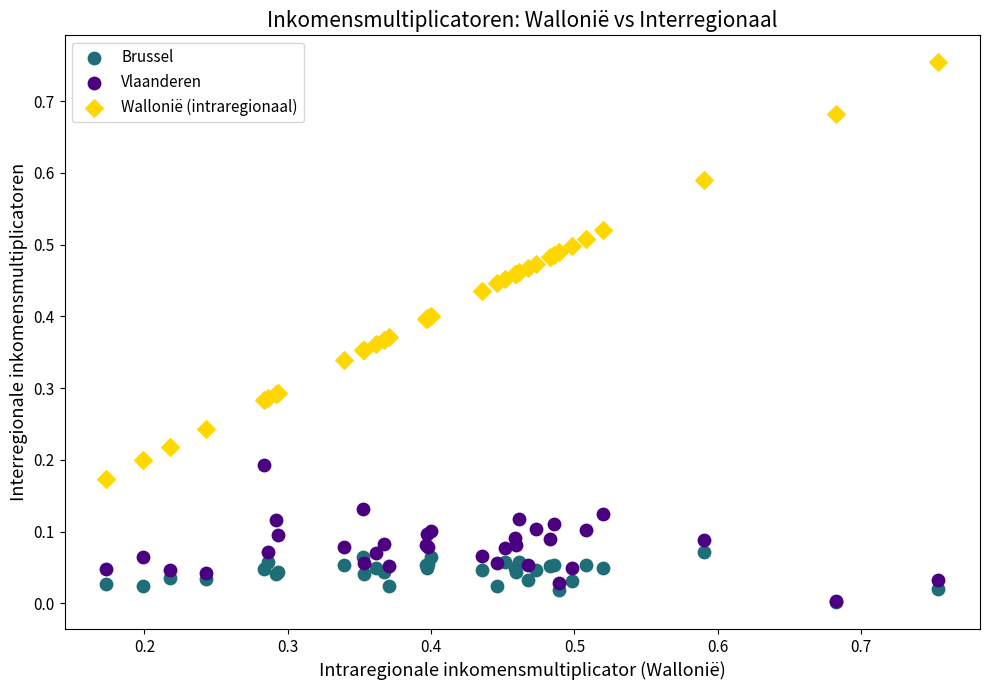

What are all the series names shown in the legend?

Brussel, Vlaanderen, Wallonië (intraregionaal)